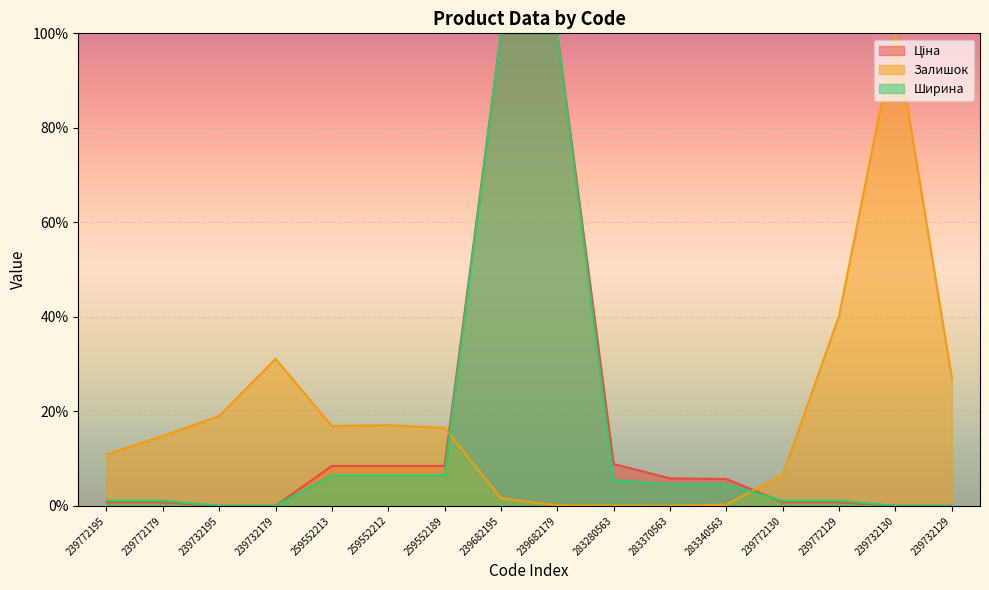

Which series has the widest spread of values?

Ціна